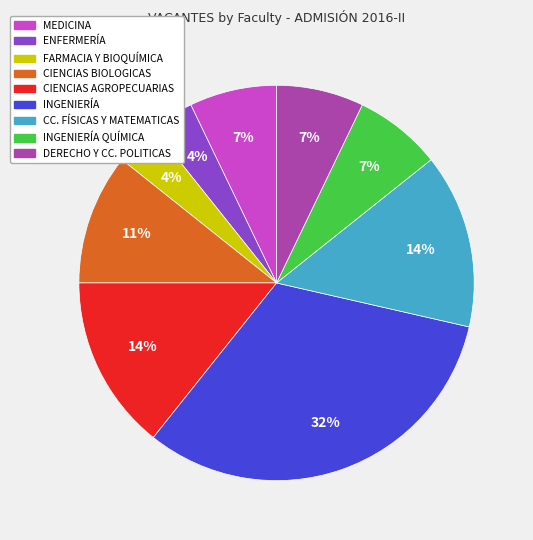

Do ENFERMERÍA and DERECHO Y CC. POLITICAS together represent more than half of the pie?

No